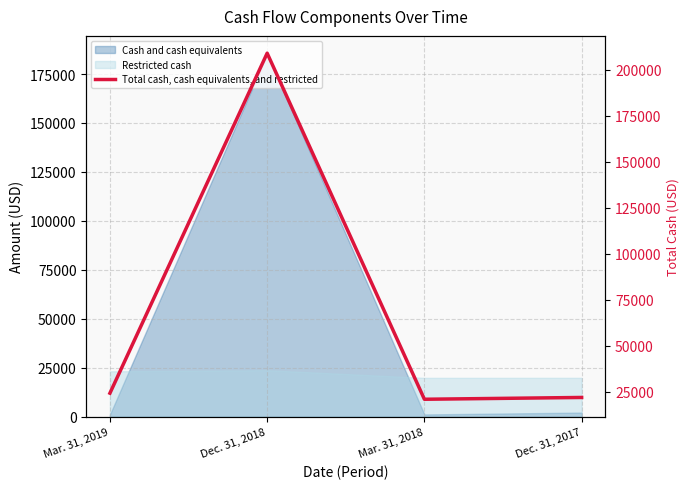

Rank the categories by value from lowest to highest.

Mar. 31, 2018, Dec. 31, 2017, Mar. 31, 2019, Dec. 31, 2018